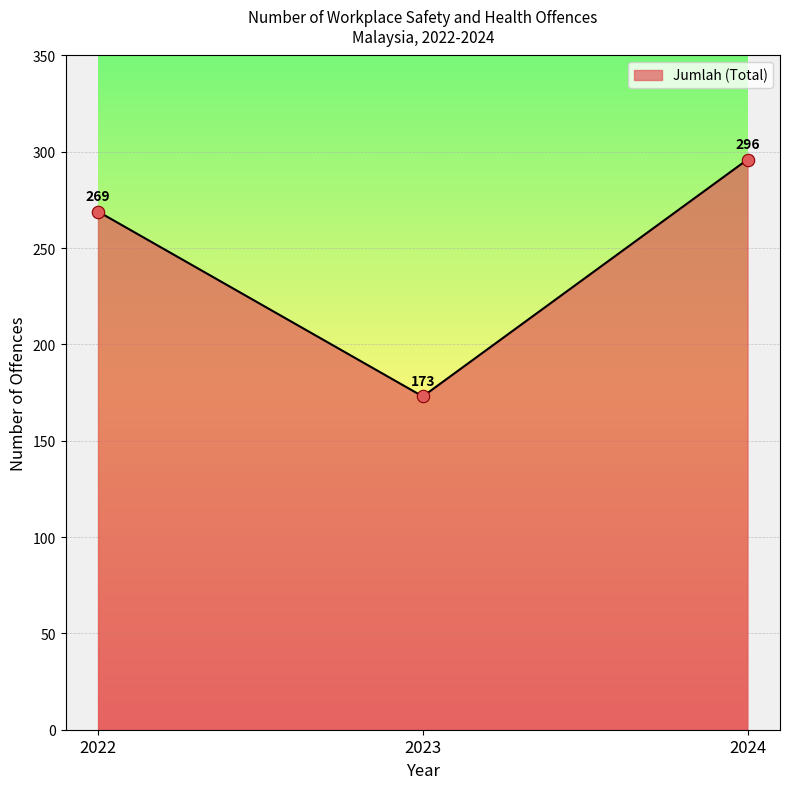

What is the ratio of the value at 2022 to the value at 2023?

1.6